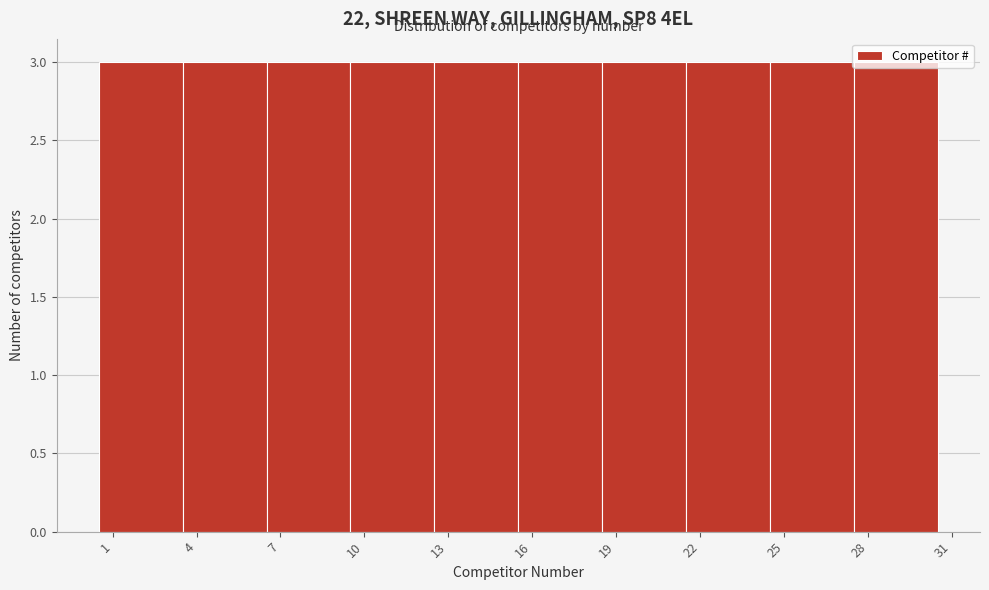

Reading left to right, transcribe this chart: for each bar, give the range it covers on the x-axis and its height. The values are not printed on the chart, so give them approximately, as read against the axis.

0.5 to 3.5: 3
3.5 to 6.5: 3
6.5 to 9.5: 3
9.5 to 12.5: 3
12.5 to 15.5: 3
15.5 to 18.5: 3
18.5 to 21.5: 3
21.5 to 24.5: 3
24.5 to 27.5: 3
27.5 to 30.5: 3